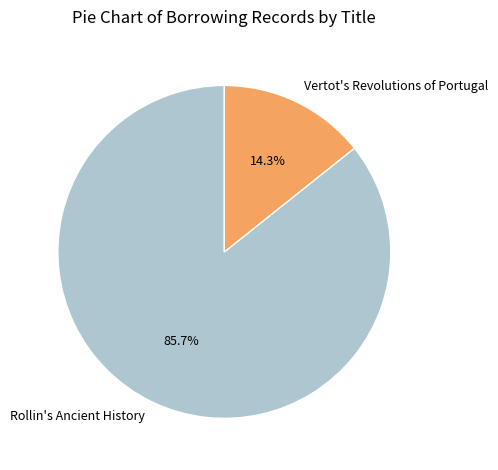

What is the majority slice?

Rollin's Ancient History